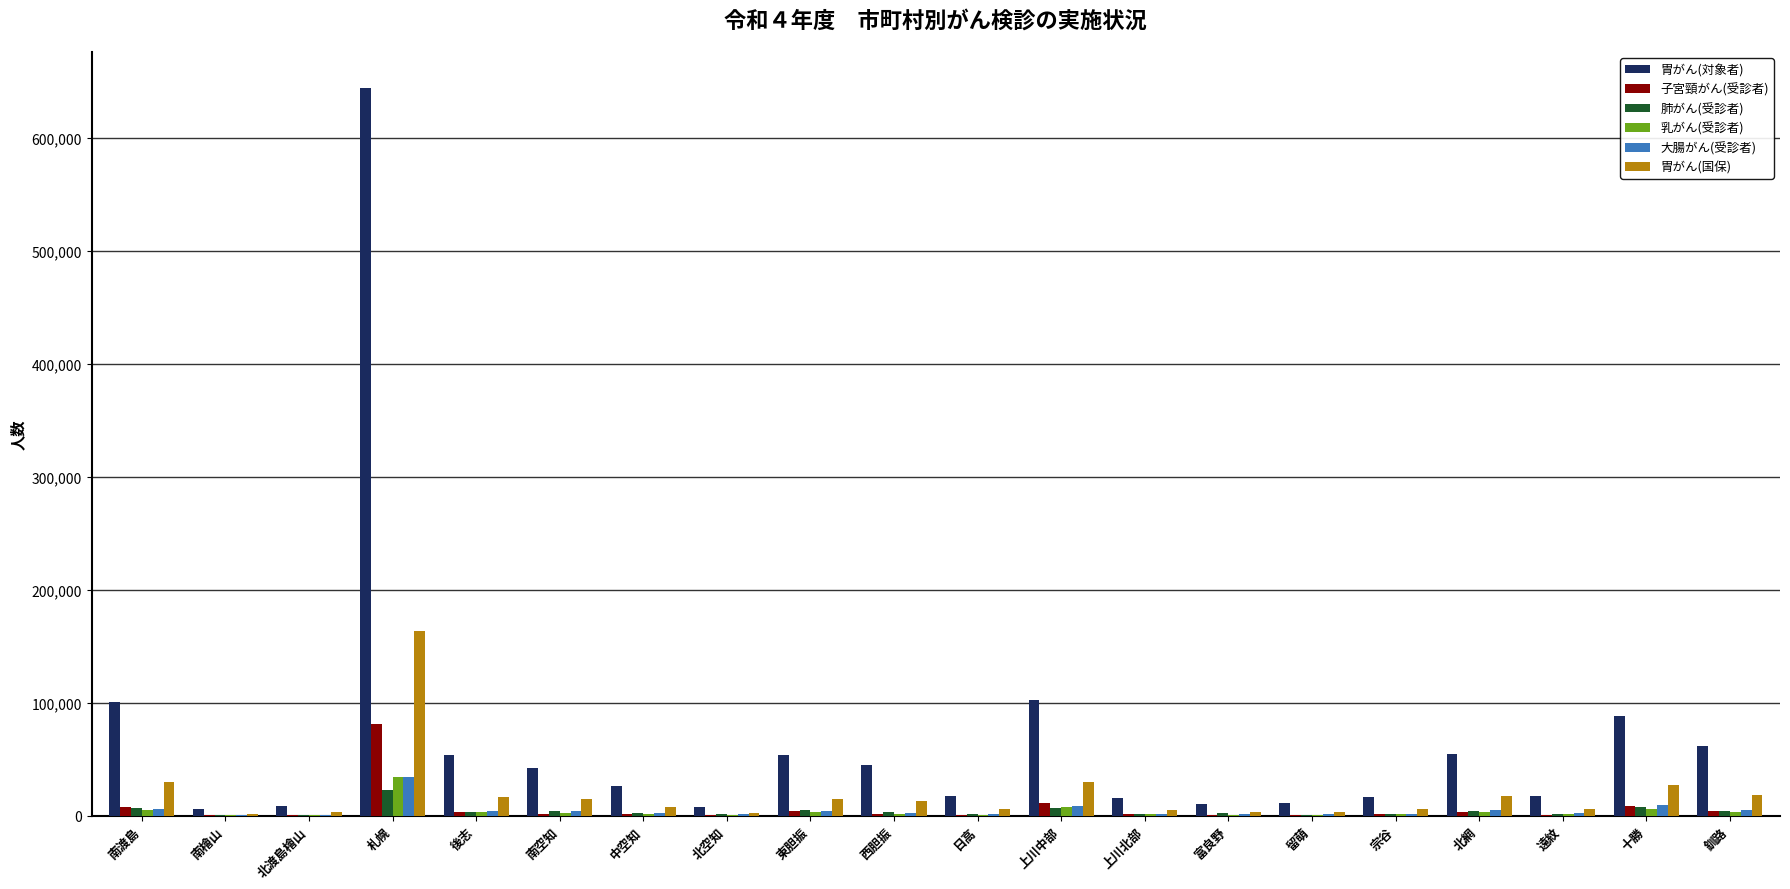

Which category has the highest value across all series?

札幌